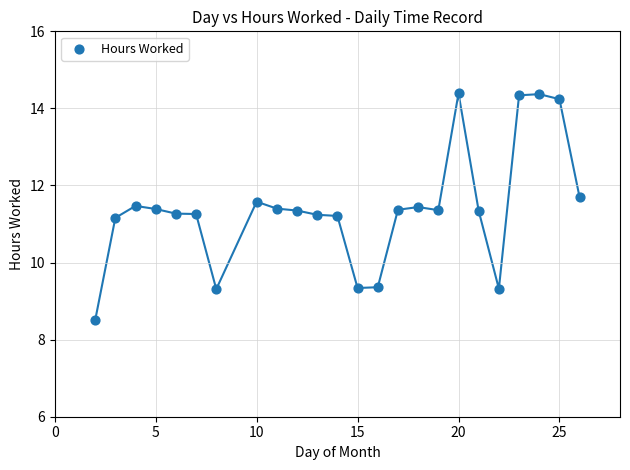

What is the range of Y values (max minus min)?

5.9